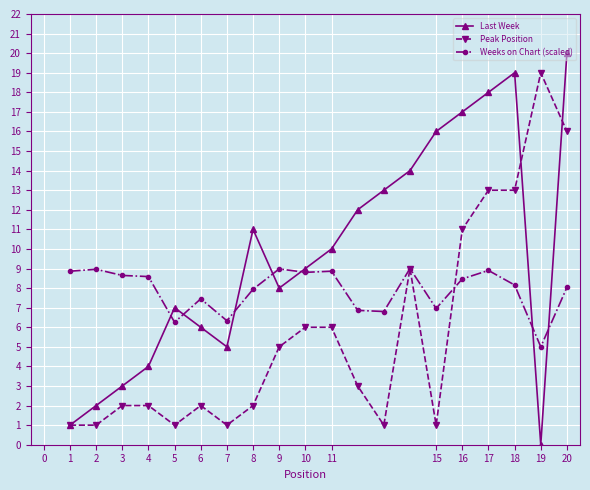

True or false: Peak Position has more than 0 interior local peaks.

True